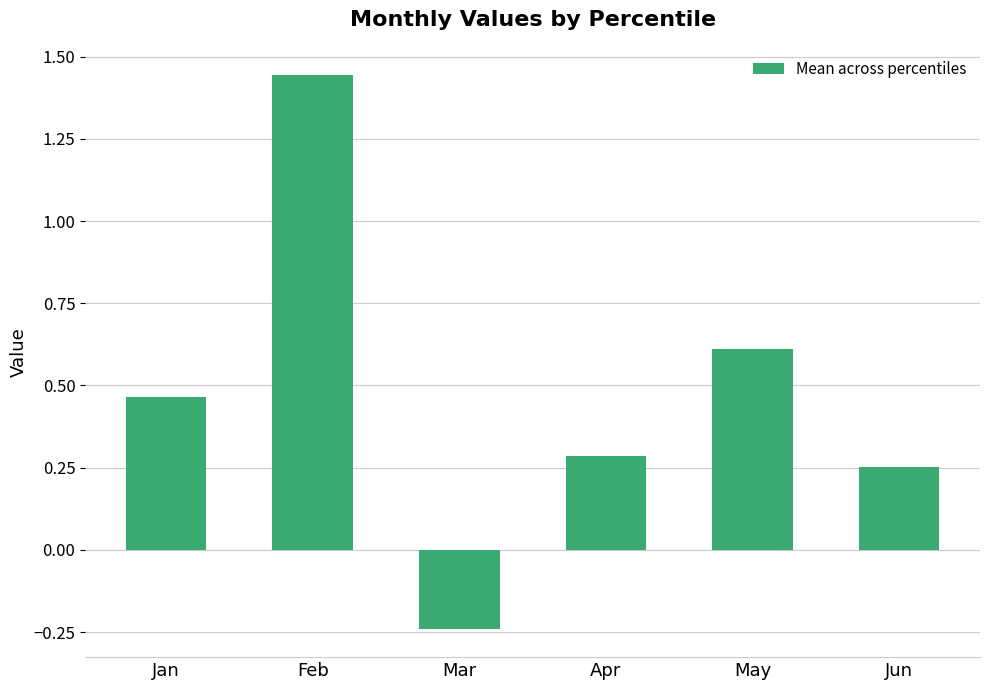

How many bars are there in total?

6